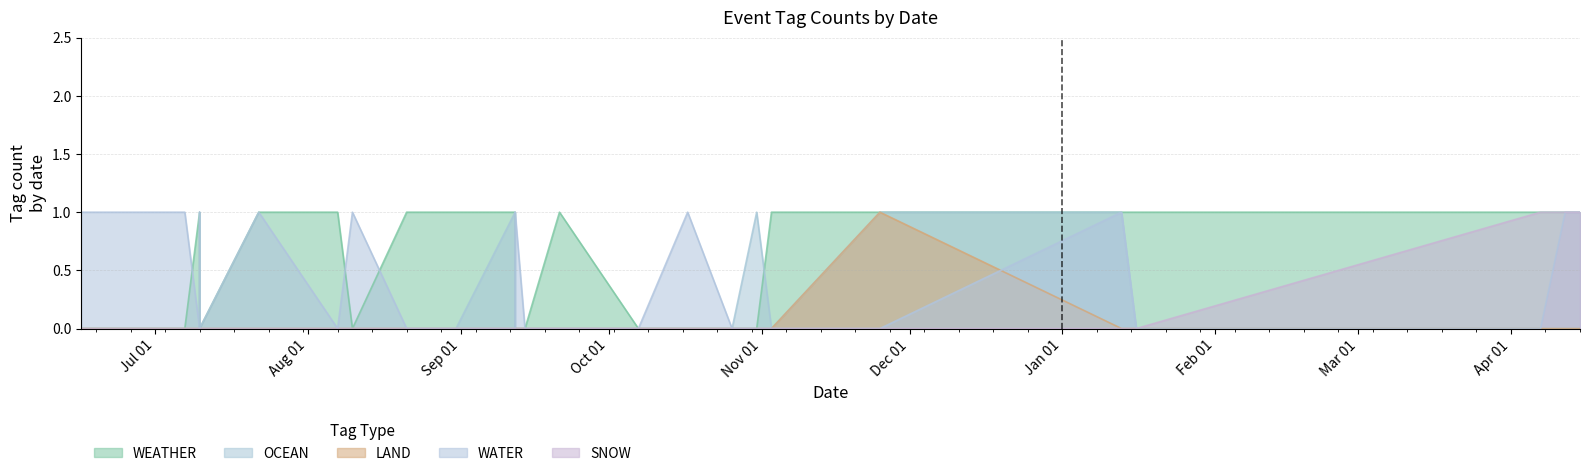

In WATER, how many points are lower than both neighbors (excluding endpoints)?

3